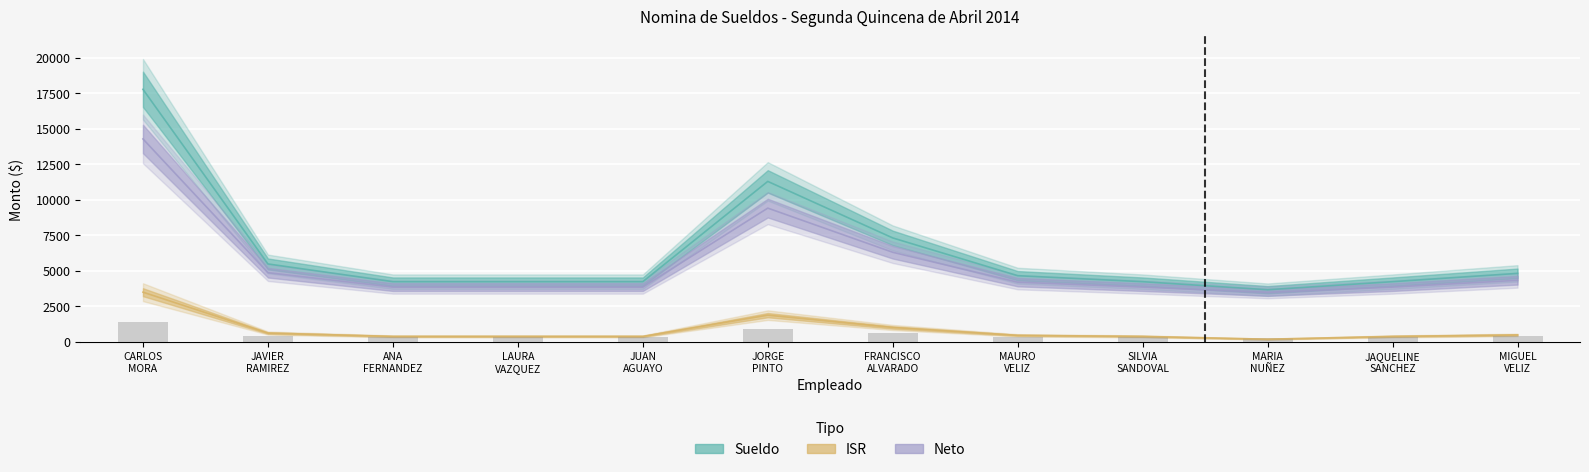

The Neto series shows 5887 at JAQUELINE SANCHEZ. True or false?

False